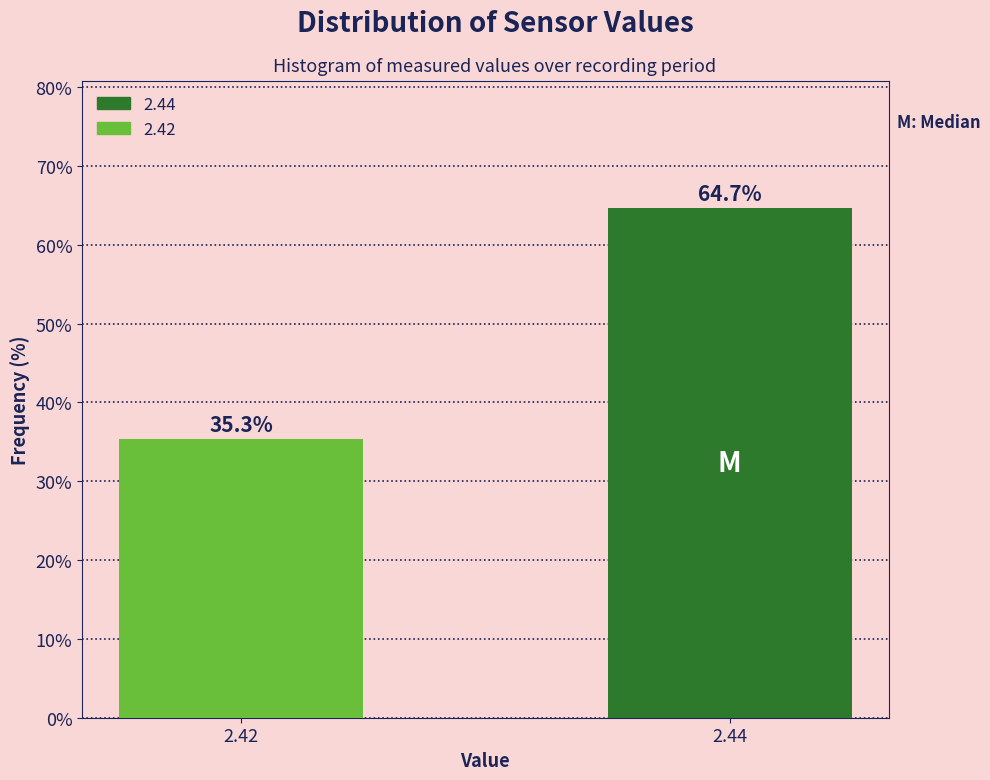

Reading left to right, list all the values displayed in this chart.

35.3	64.7